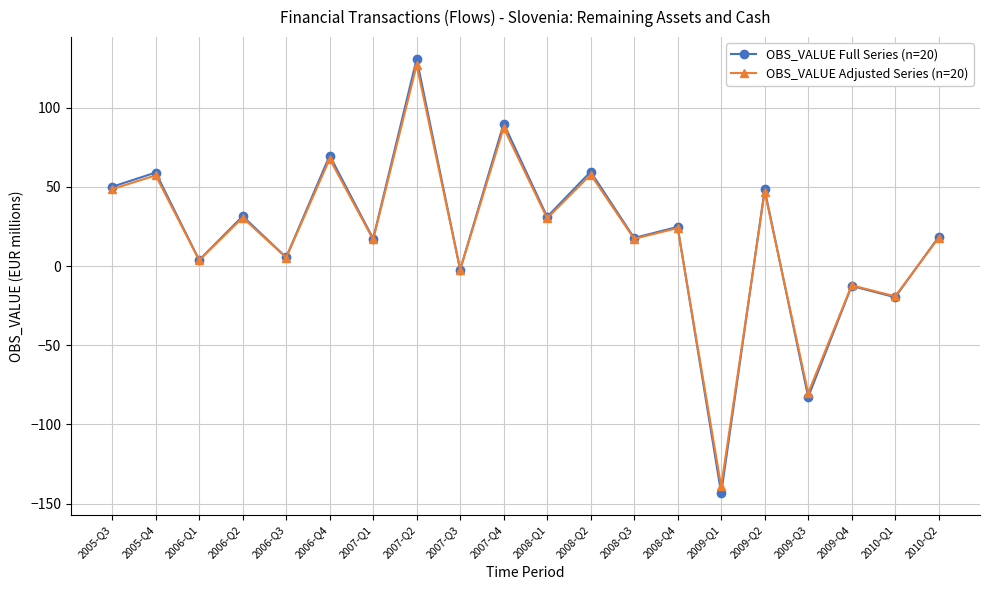

The value of OBS_VALUE Full Series (n=20) at 2006-Q4 is 103.0. True or false?

False